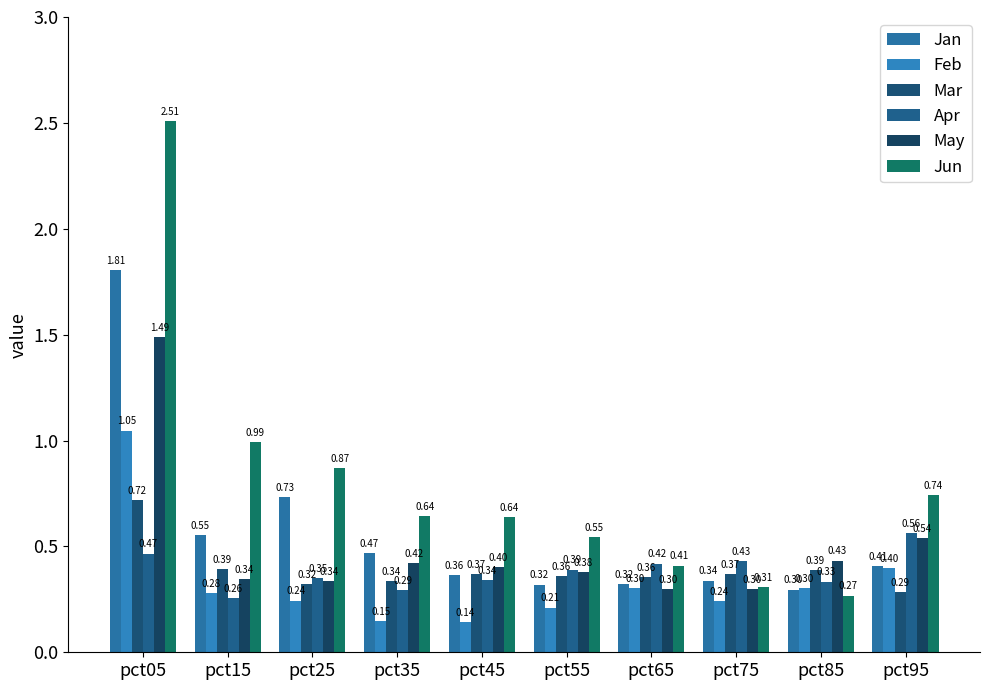

What is the highest value of the Feb series?

1.0